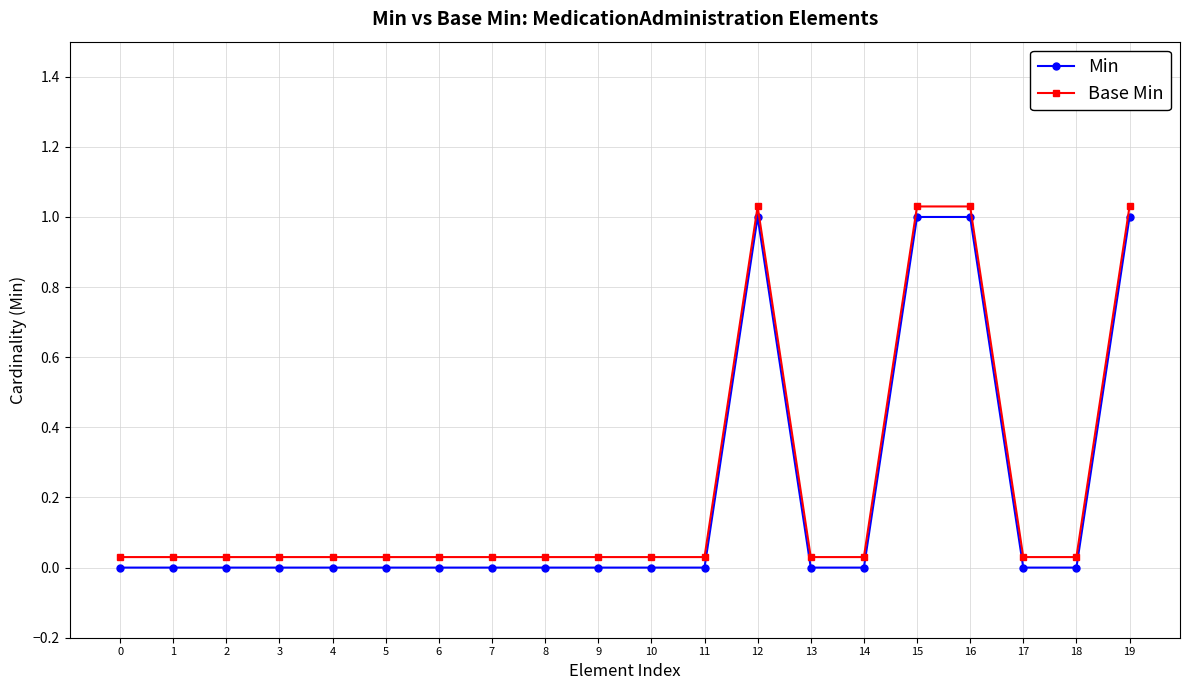

What is the maximum value shown in the chart?

1.0